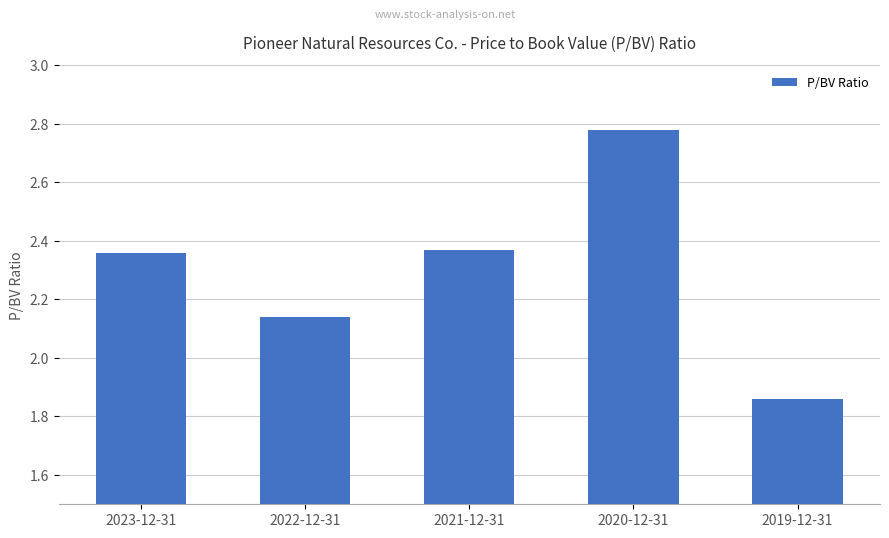

Are the bars horizontal?

No